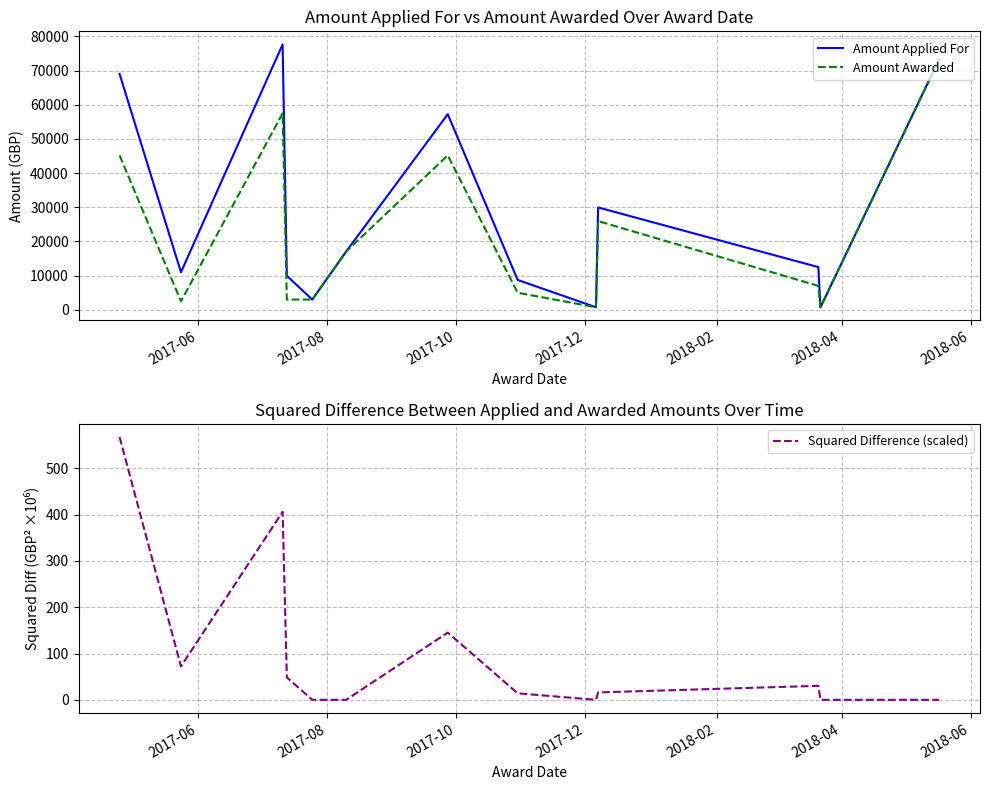

What is the maximum value for Amount Awarded?

73207